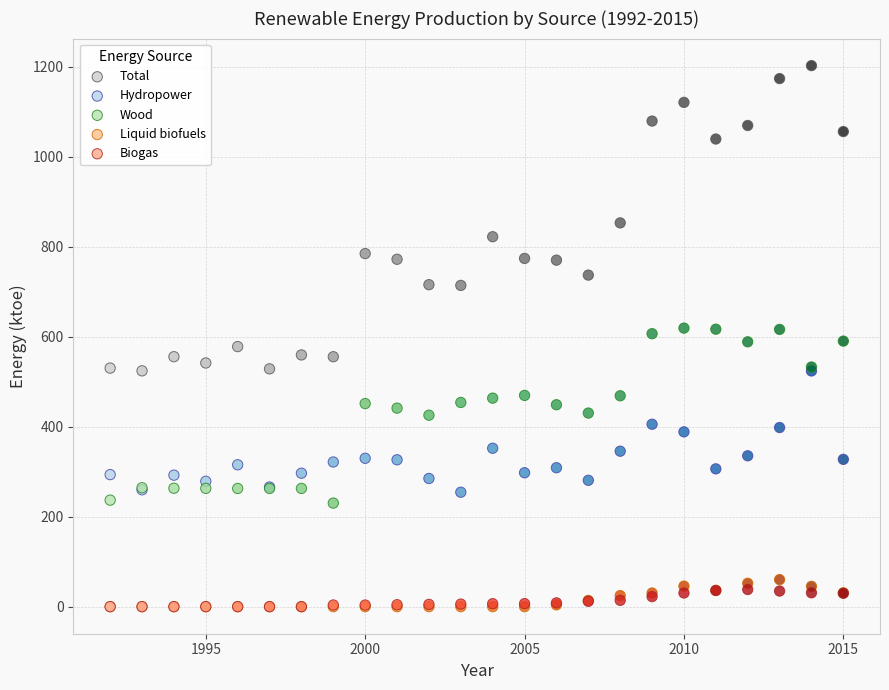

What are all the series names shown in the legend?

Total, Hydropower, Wood, Liquid biofuels, Biogas